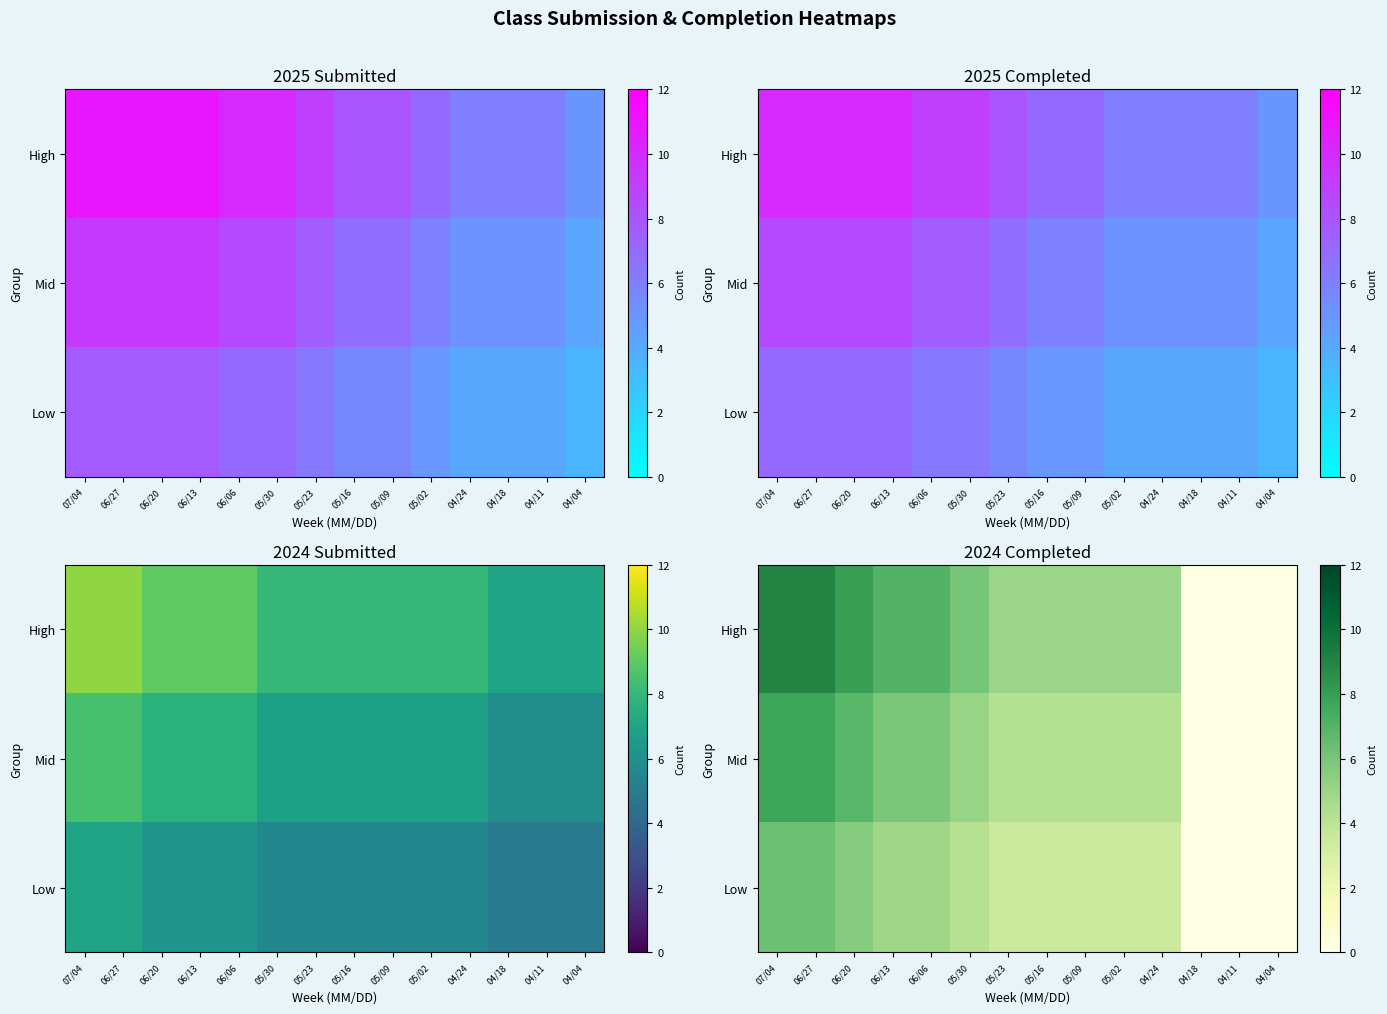

What is the difference between the highest and lowest values at 04/24?

1.5